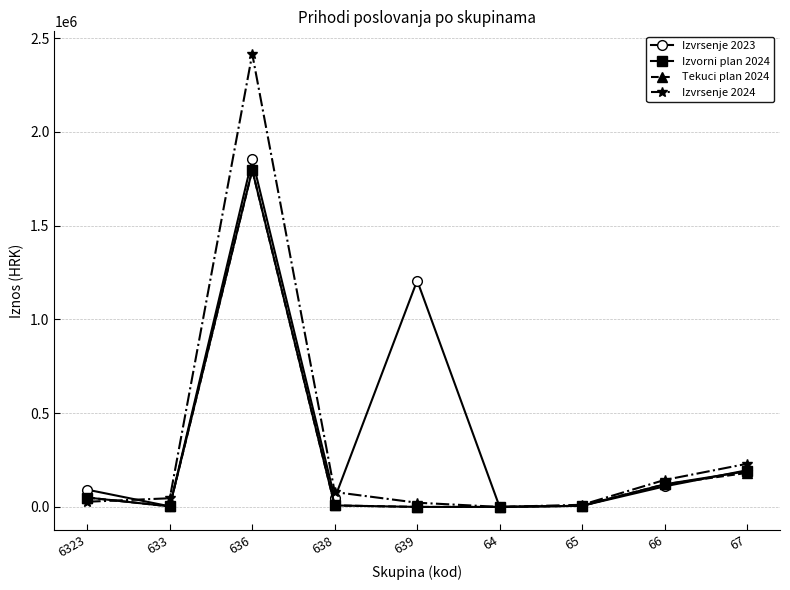

True or false: Izvrsenje 2024 has more than 0 points higher than both neighbors.

True